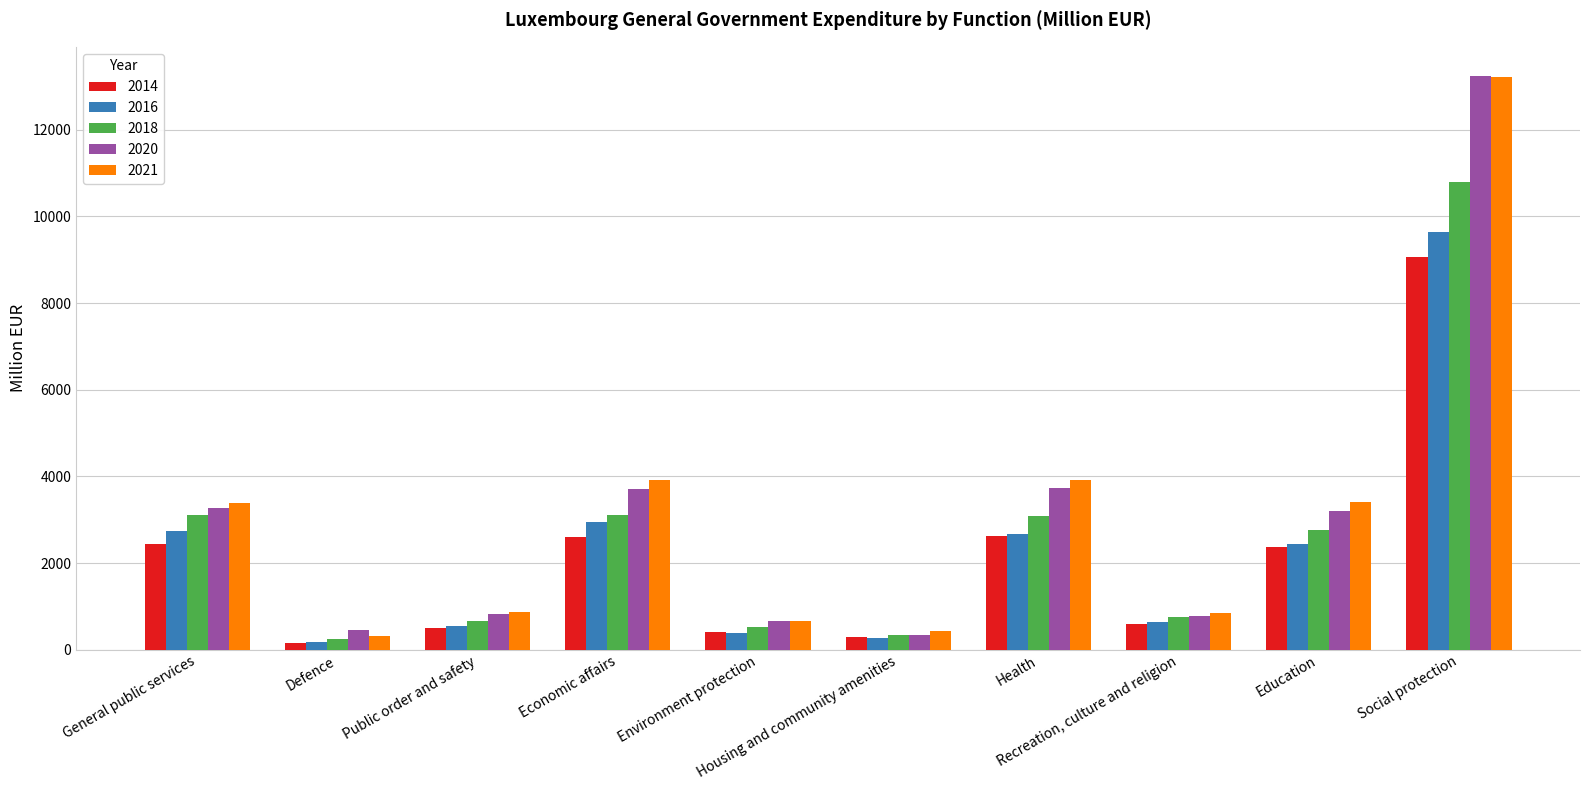

Which label corresponds to the largest value in the chart?

Social protection